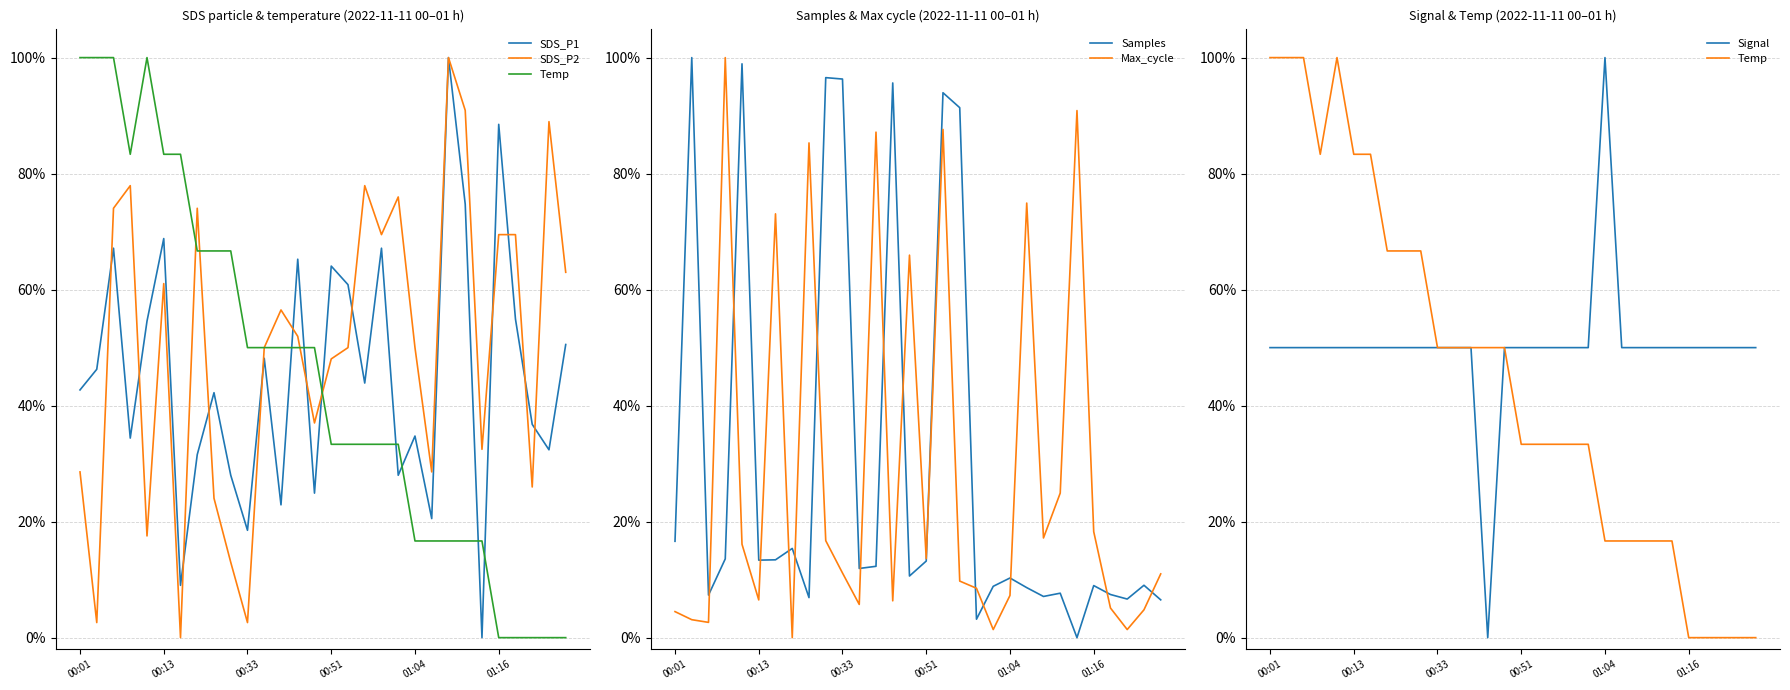

True or false: Signal has a value of 0.7 at 18.

False